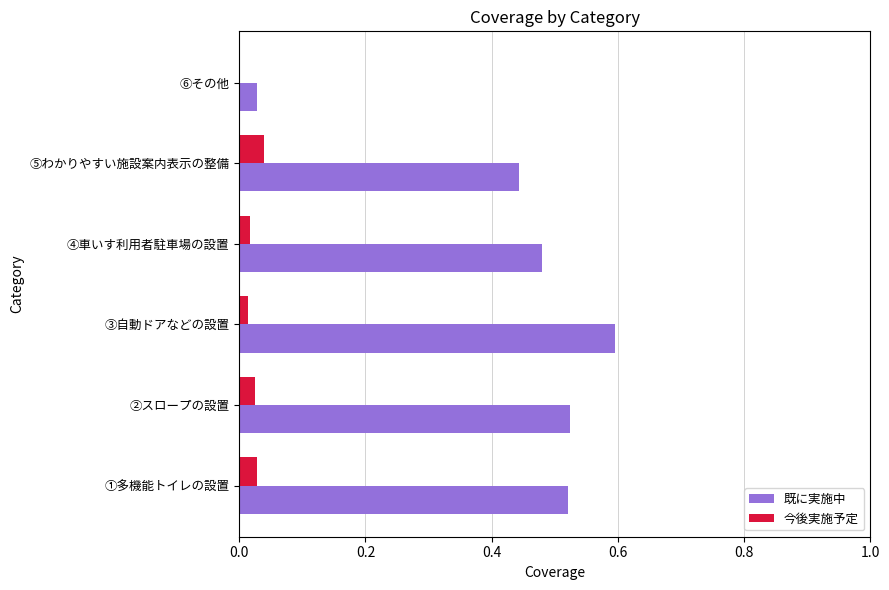

The value of 今後実施予定 at ④車いす利用者駐車場の設置 is 0.0. True or false?

True